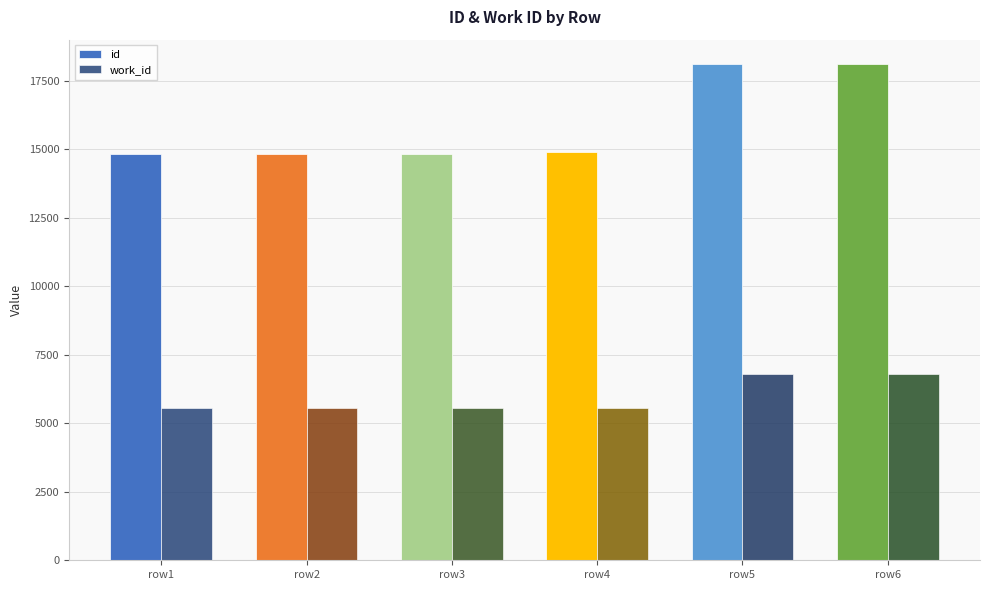

At row1, list the series in order from smallest to largest.

work_id, id